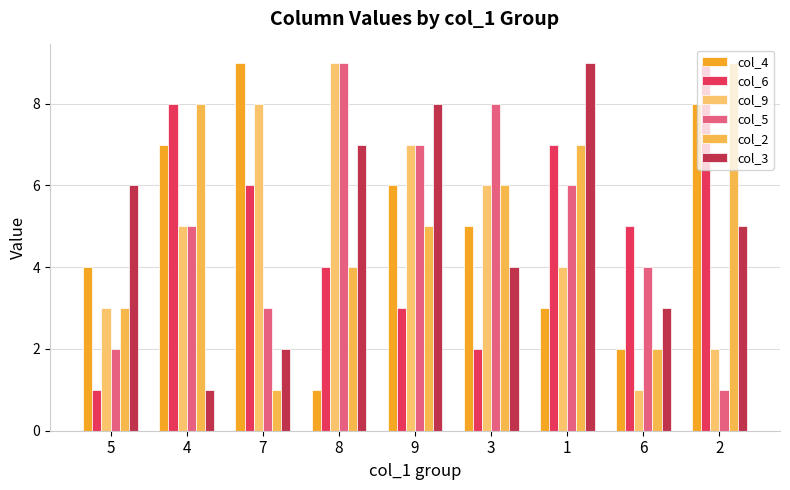

Reading left to right, transcribe all the data shown in this chart.

col_4: 5=4	4=7	7=9	8=1	9=6	3=5	1=3	6=2	2=8
col_6: 5=1	4=8	7=6	8=4	9=3	3=2	1=7	6=5	2=9
col_9: 5=3	4=5	7=8	8=9	9=7	3=6	1=4	6=1	2=2
col_5: 5=2	4=5	7=3	8=9	9=7	3=8	1=6	6=4	2=1
col_2: 5=3	4=8	7=1	8=4	9=5	3=6	1=7	6=2	2=9
col_3: 5=6	4=1	7=2	8=7	9=8	3=4	1=9	6=3	2=5